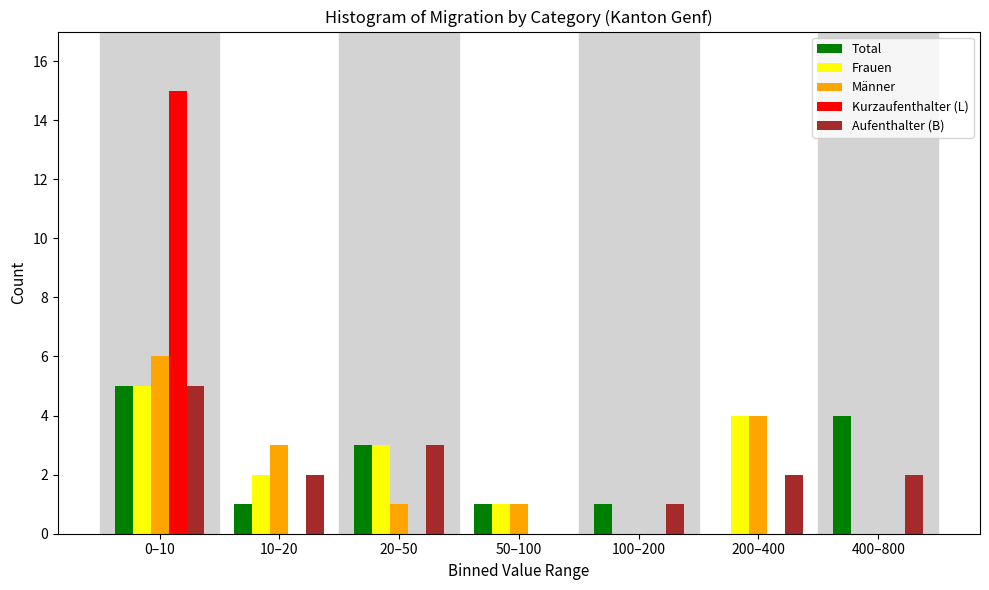

Which series changed the most between 10–20 and 100–200?

Männer